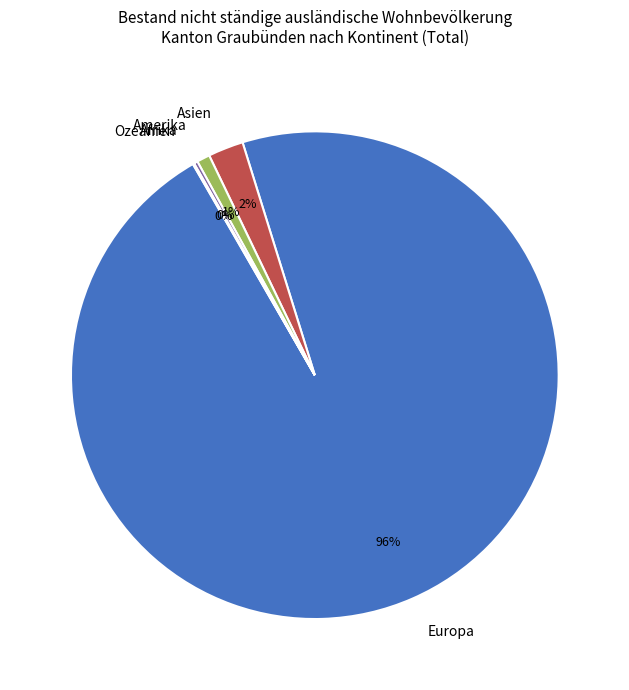

To the nearest percent, what is the average slice percentage?

20%